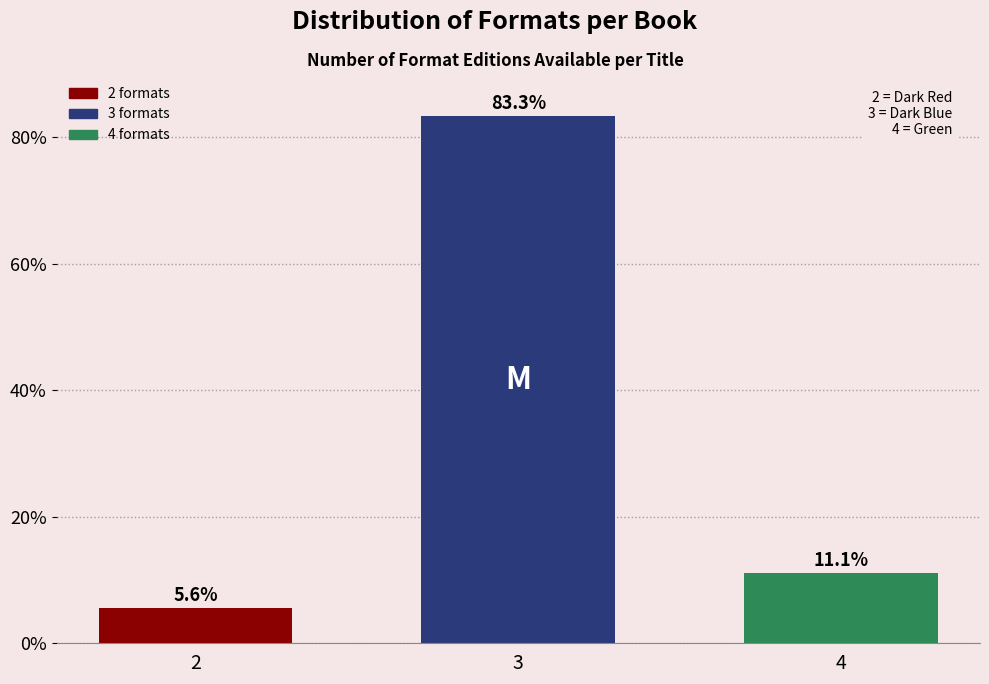

Reading left to right, what are all the values shown in this chart?

2=5.6	3=83.3	4=11.1